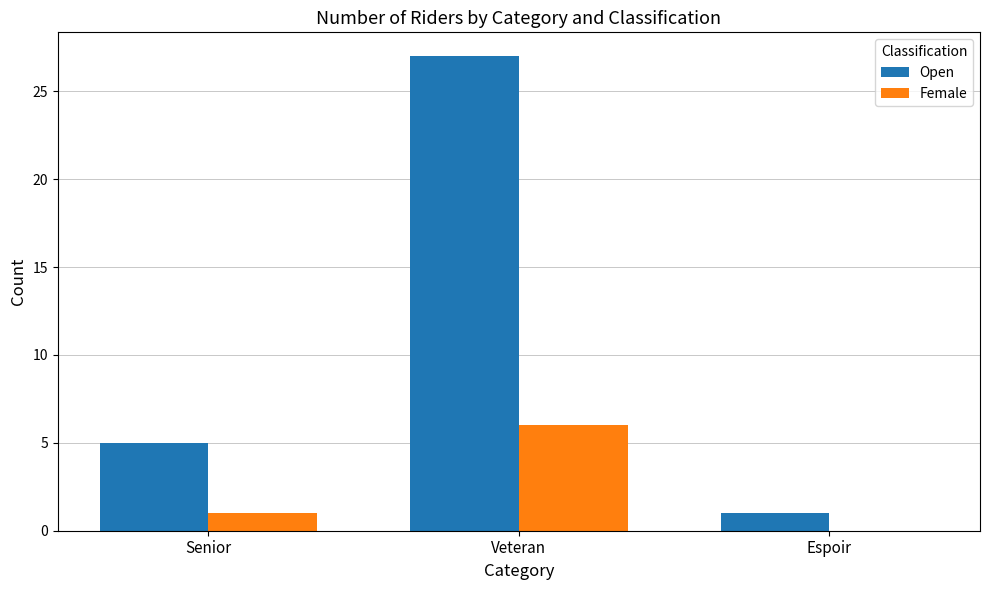

Are the bars grouped side by side (vs. stacked)?

Yes